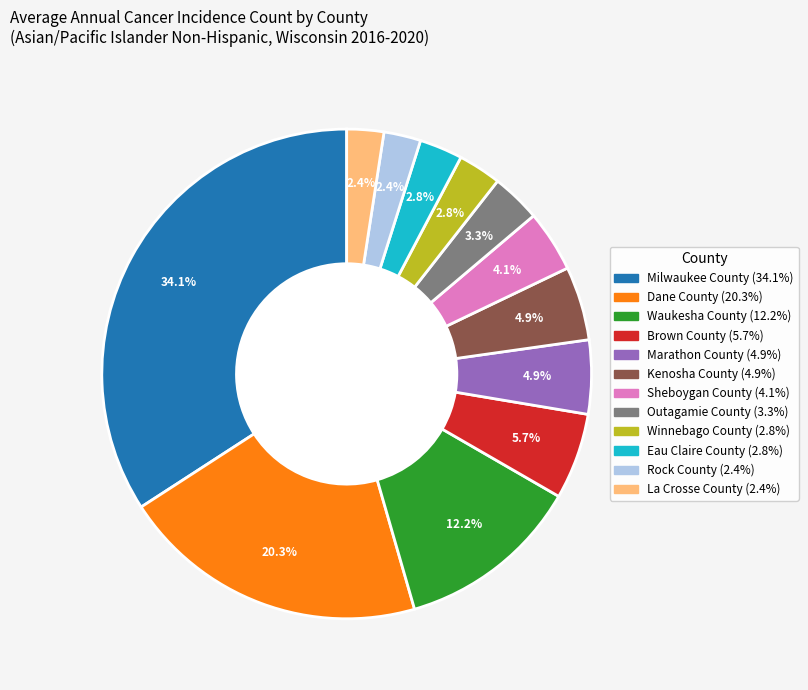

Is it true that Eau Claire County is 10% of the pie?

False